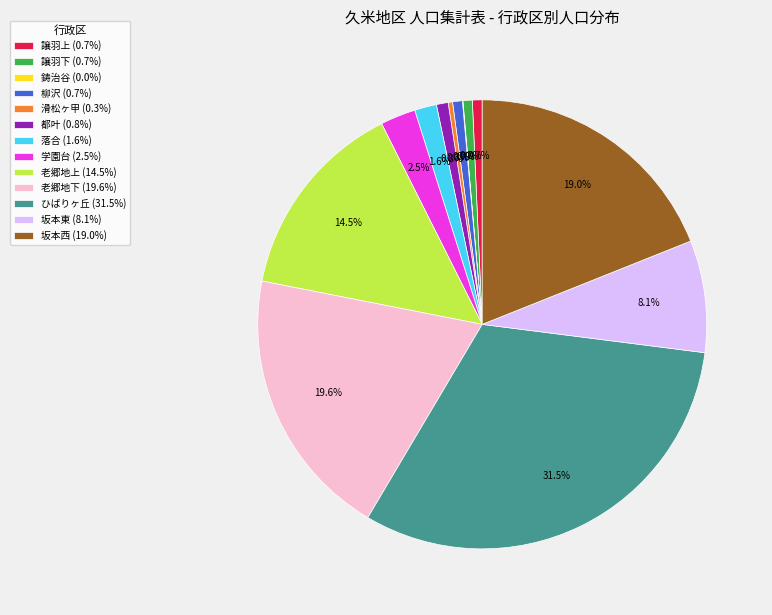

What is the total percentage of 譲羽下 (0.7%) and 老郷地上 (14.5%)?

15.2%